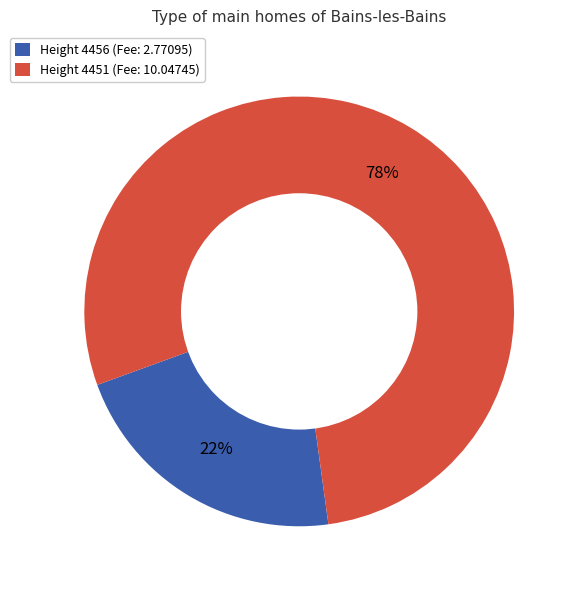

Which slice is the largest?

Height 4451 (Fee: 10.04745)